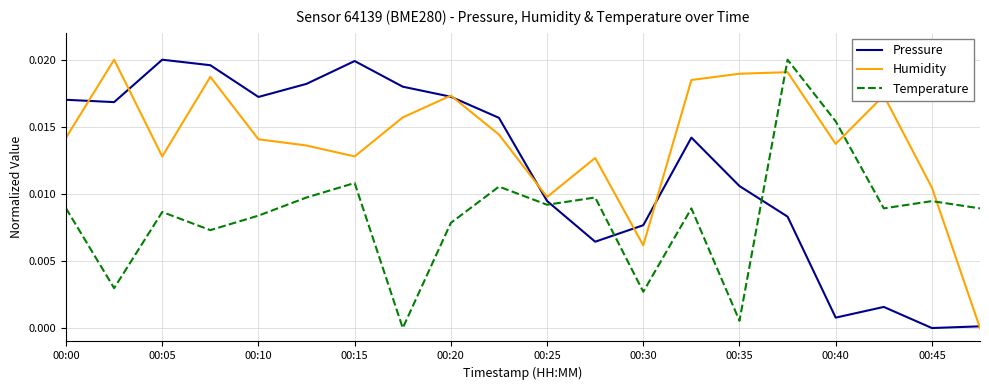

After their last crossing, which series has the higher values: Humidity or Temperature?

Temperature